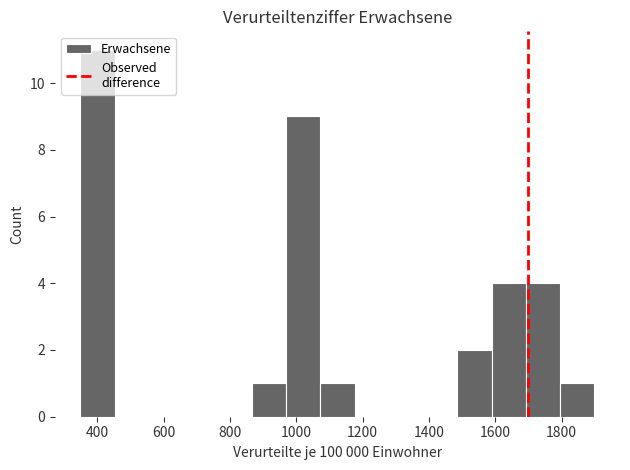

Which range on the x-axis has the tallest bar?

340 to 460